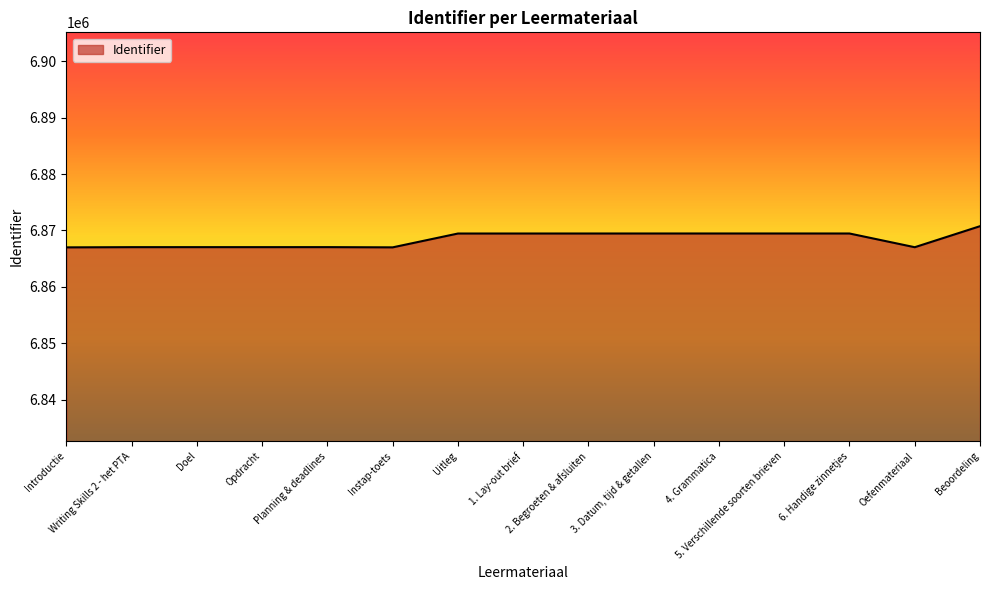

What position from the left is Instap-toets?

6